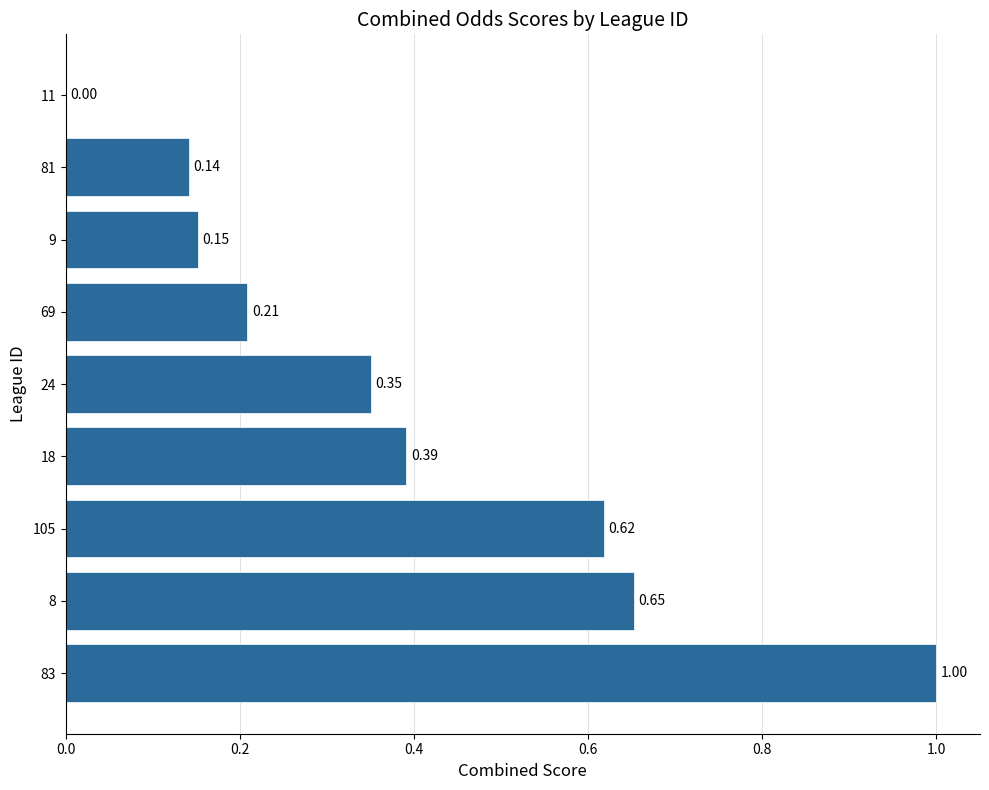

Are the bars horizontal?

Yes